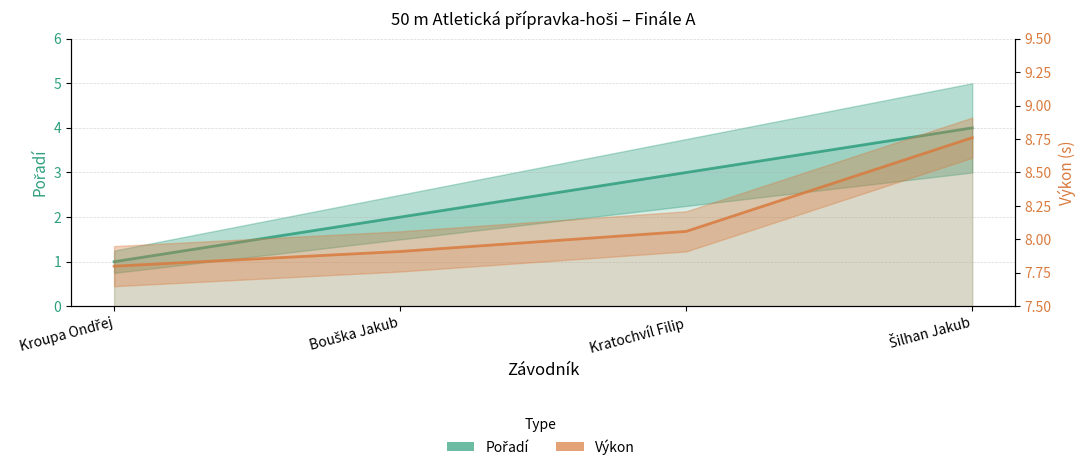

Rank the series by their maximum value, from highest to lowest.

Výkon, Pořadí